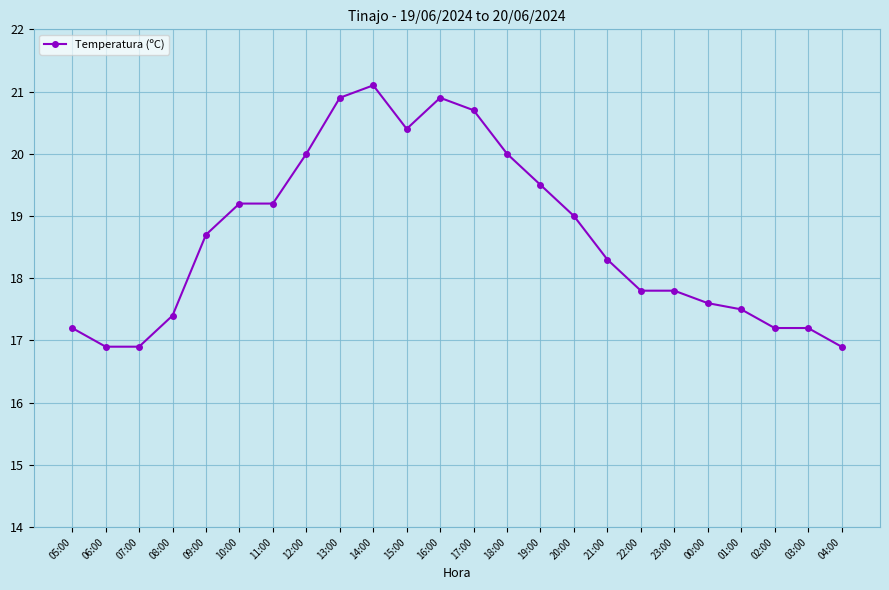

Where does the data first go above 18?

09:00